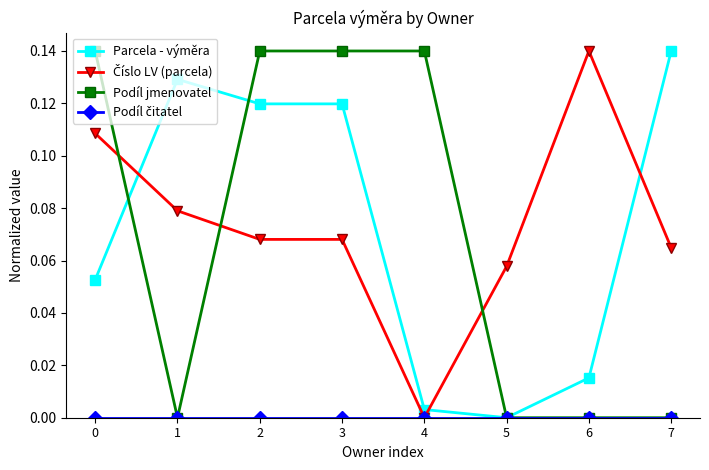

Which series changed the most between 2 and 5?

Podíl jmenovatel